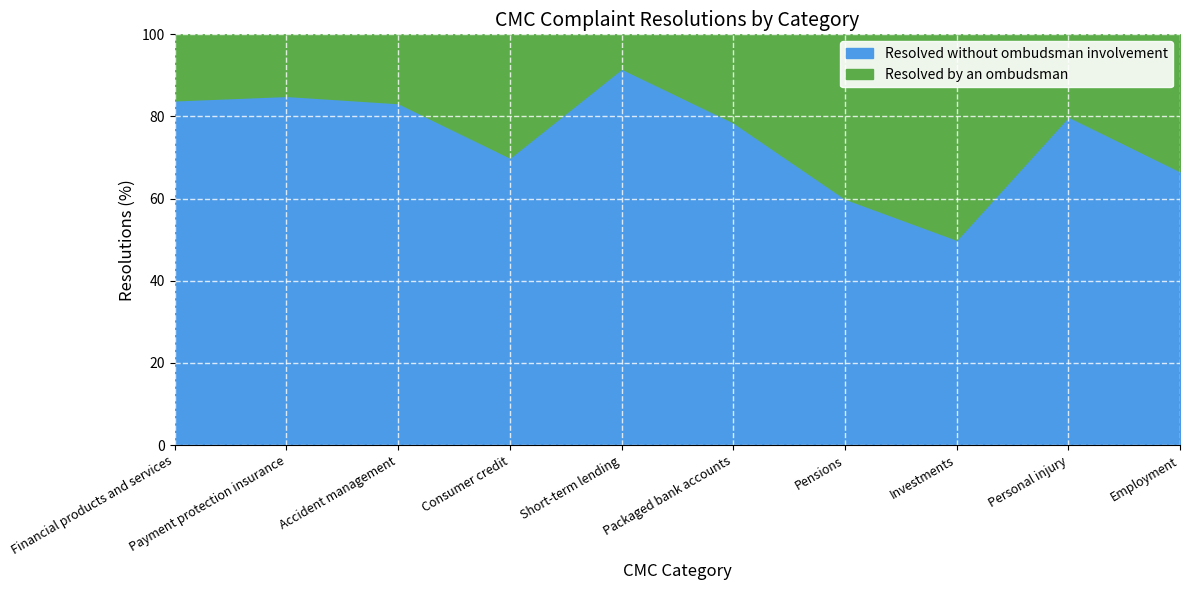

True or false: Resolved without ombudsman involvement and Resolved by an ombudsman cross at least once.

False